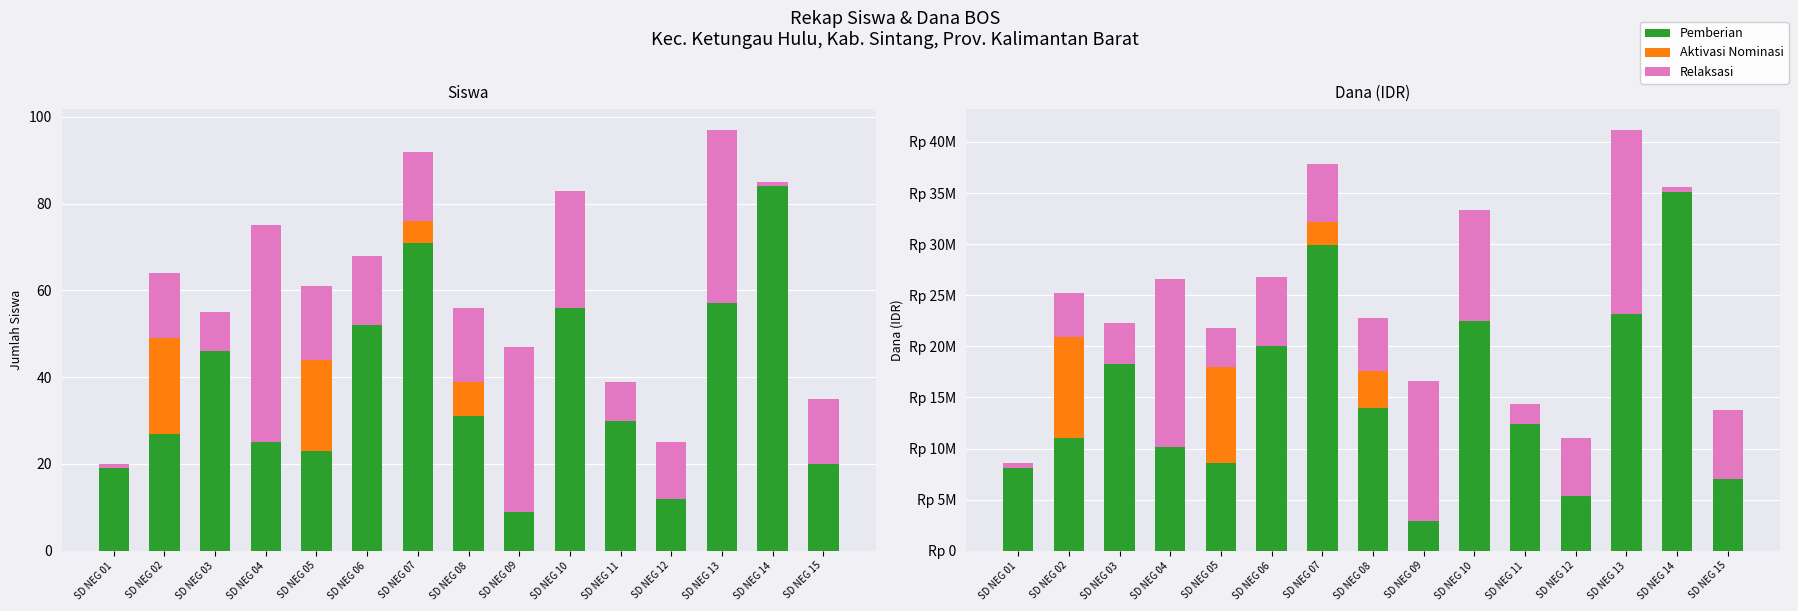

The value of Relaksasi at SD NEG 06 is 3957698. True or false?

False